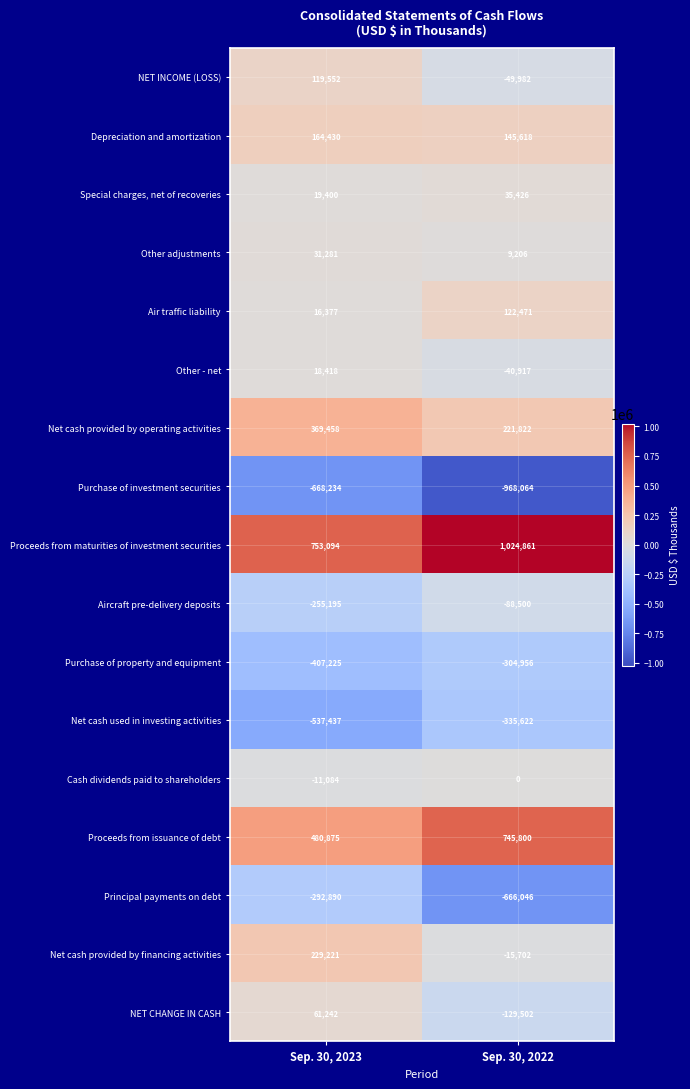

What is the smallest value displayed?

-968064